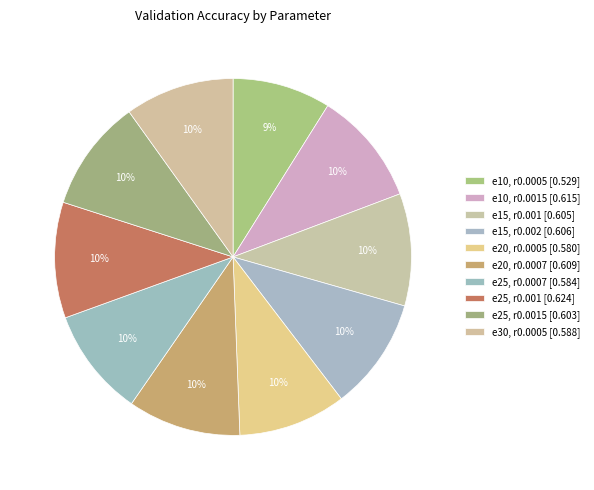

How many segments does this pie chart have?

10